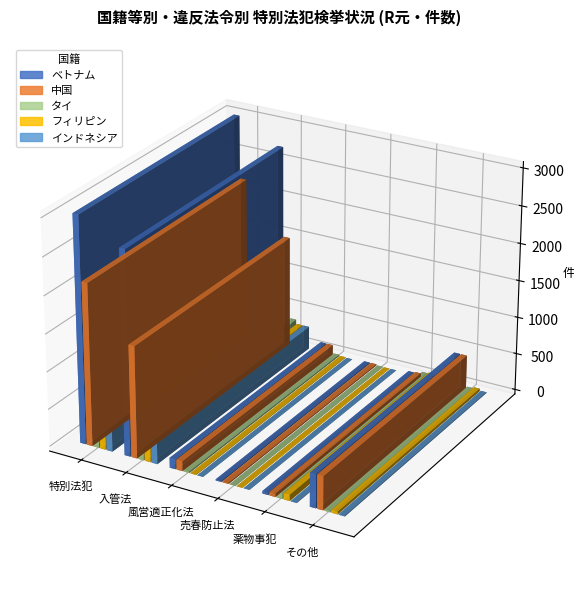

Is it true that インドネシア equals 9 at その他?

True